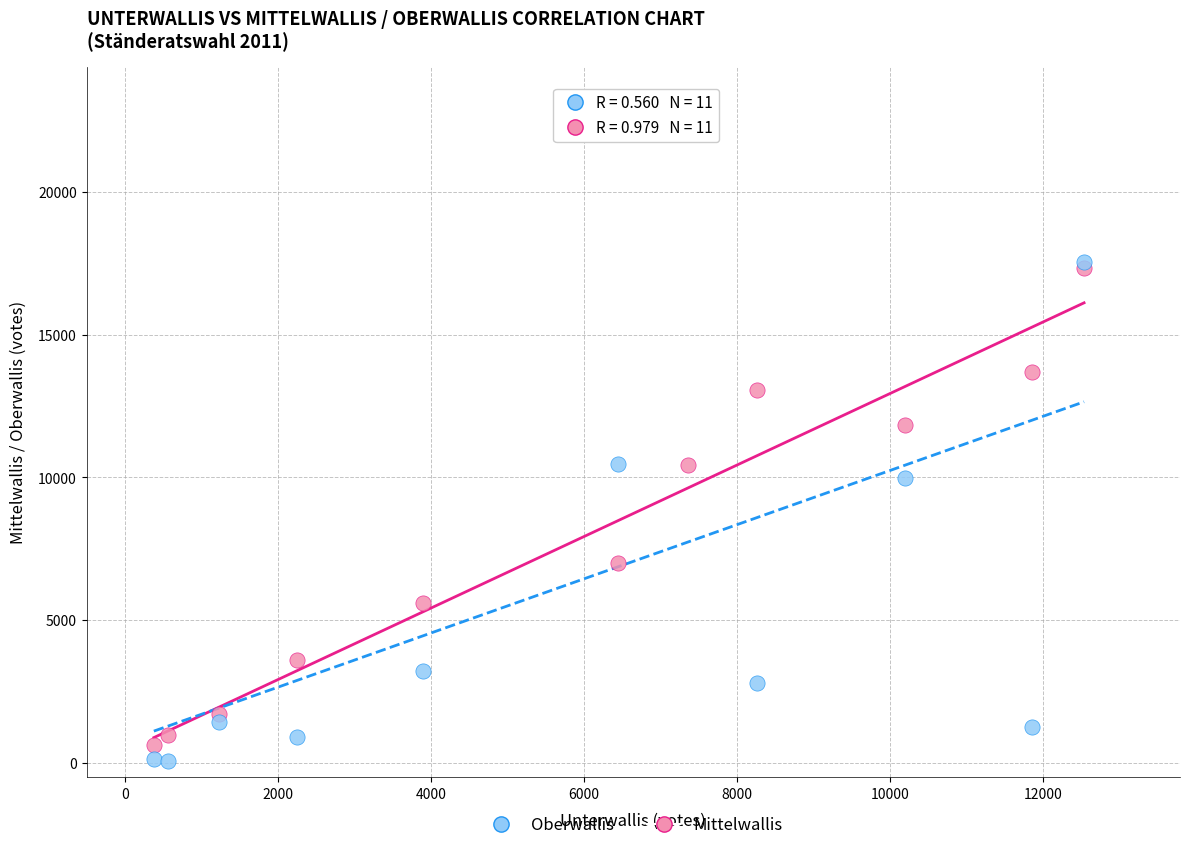

In the Mittelwallis series, what Y value is closest to 8982?

10433